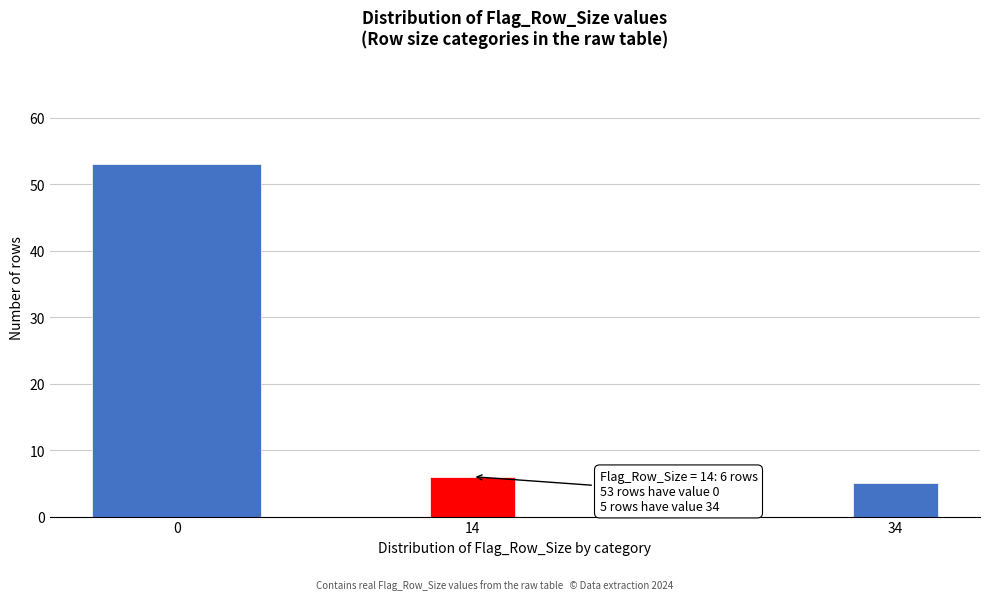

Reading left to right, extract all data points from this chart.

0=53	14=6	34=5